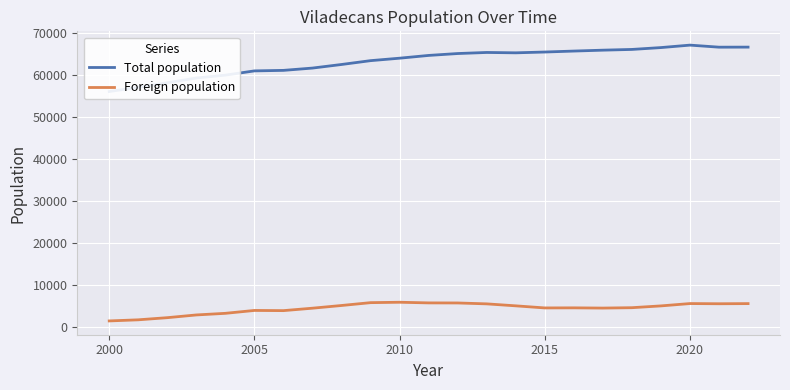

The Foreign population series shows 2757 at 2020. True or false?

False